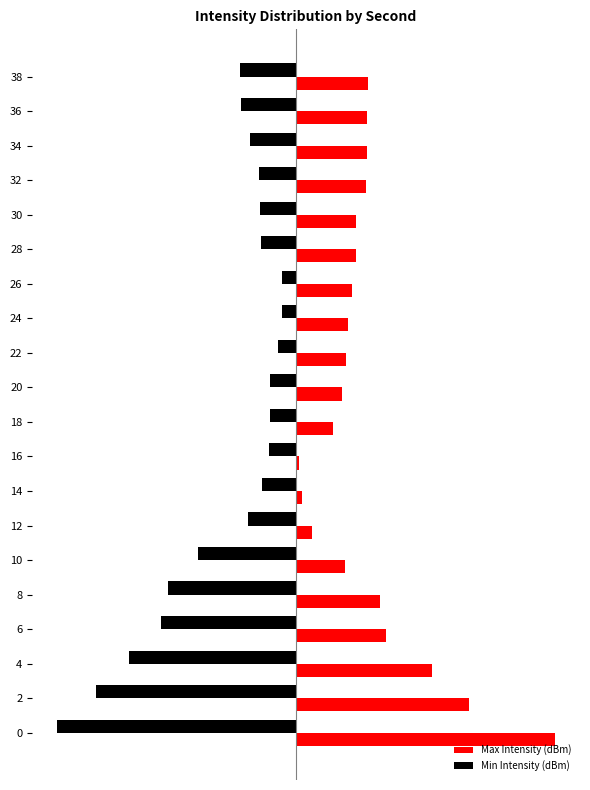

Reading left to right, list all the values displayed in this chart.

Max Intensity (dBm): 7.3	4.9	3.8	2.5	2.4	1.4	0.5	0.2	0.1	1.0	1.3	1.4	1.4	1.6	1.7	1.7	2.0	2.0	2.0	2.0
Min Intensity (dBm): -6.7	-5.7	-4.7	-3.8	-3.6	-2.8	-1.4	-1.0	-0.8	-0.8	-0.7	-0.5	-0.4	-0.4	-1.0	-1.0	-1.1	-1.3	-1.6	-1.6